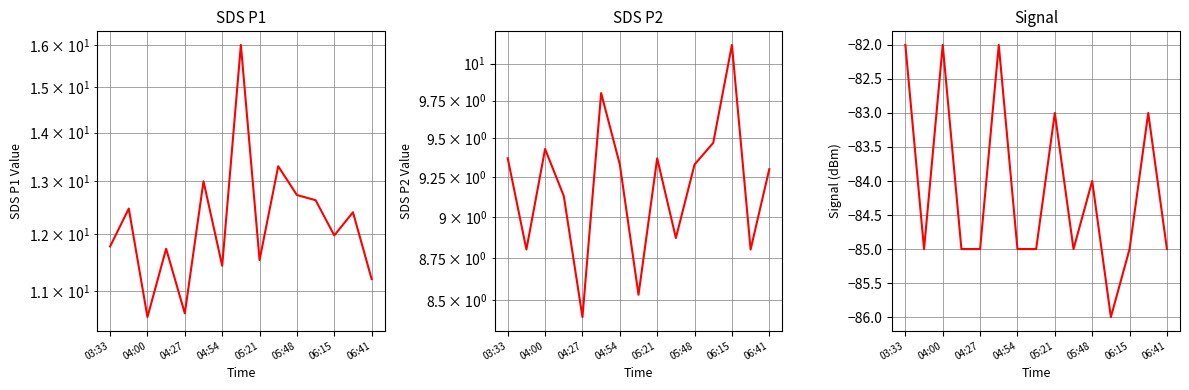

What are all the series names shown in the legend?

SDS_P1, SDS_P2, Signal